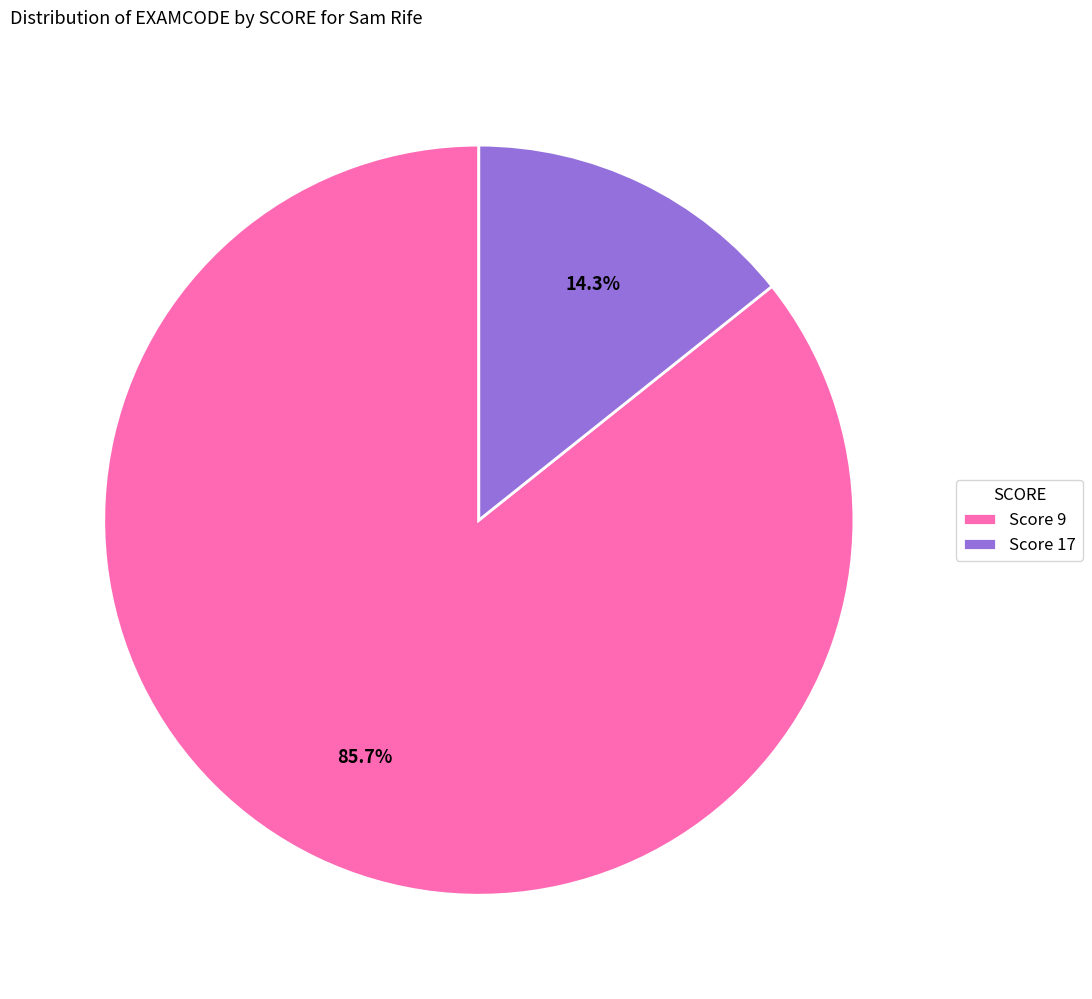

Is there any slice that represents more than half of the pie?

Yes